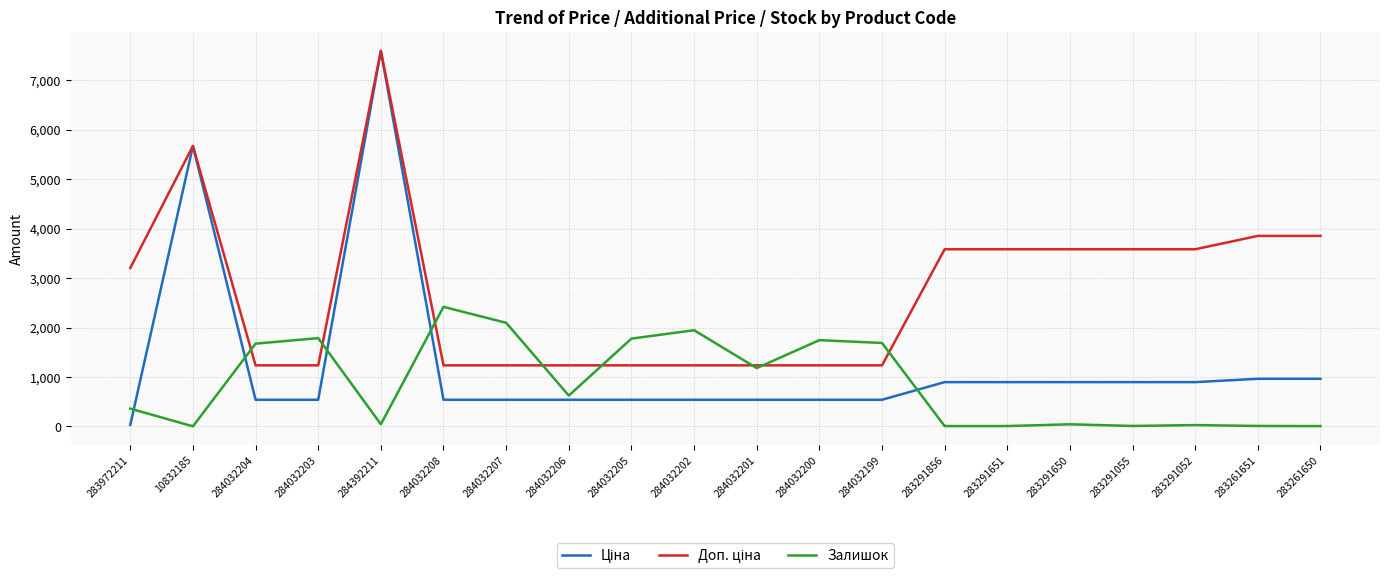

Is it true that Залишок equals 6.0 at 283261650?

True